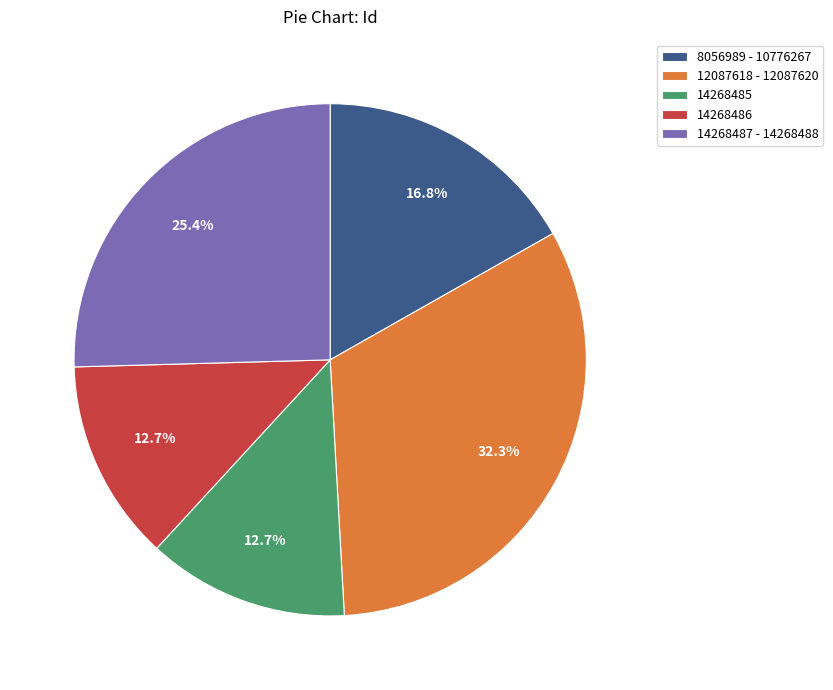

What portion of the pie excludes 8056989 - 10776267?

83.2%